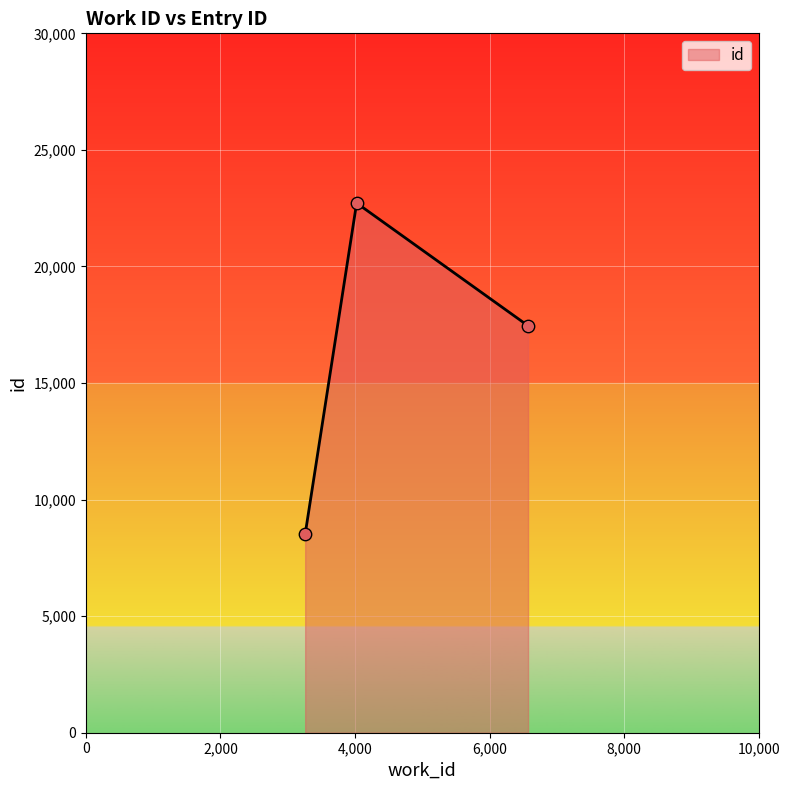

What is the sum of all values?

48693